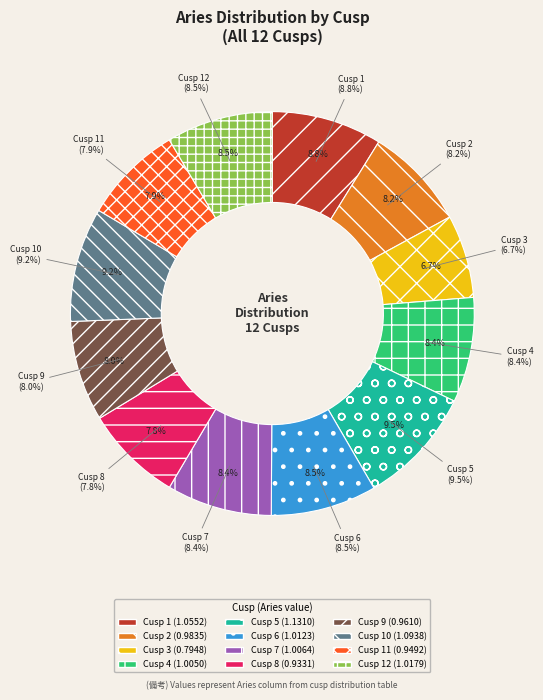

Does Cusp 8 account for over 50% of the chart?

No